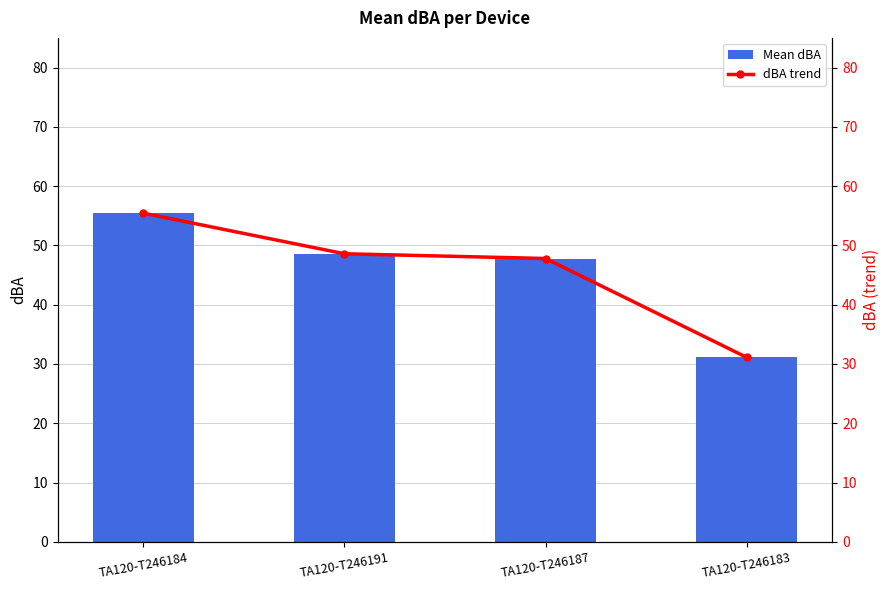

At which category is the sum across all series the highest?

TA120-T246184